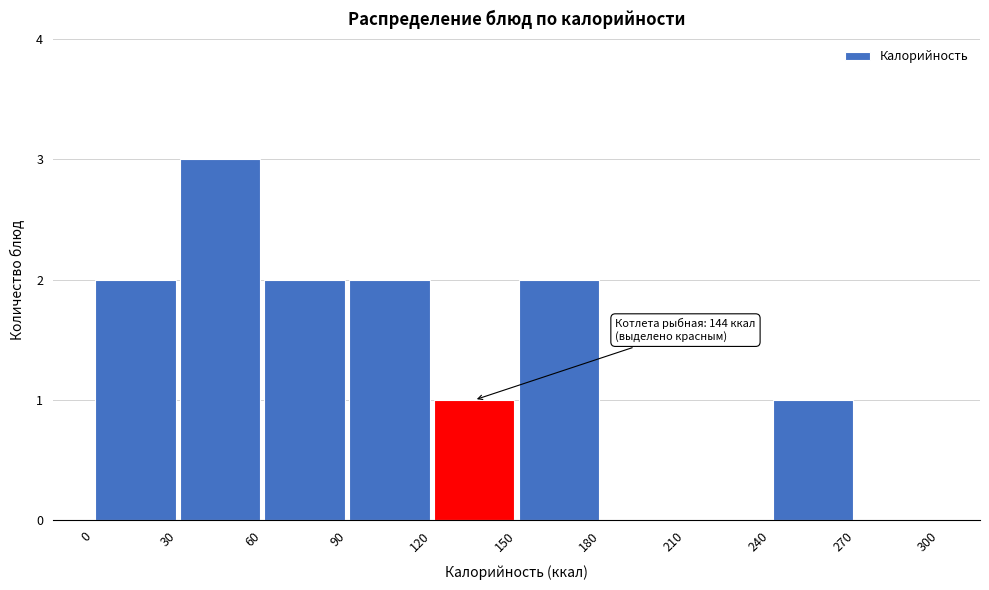

Which range on the x-axis has the tallest bar?

30 to 60